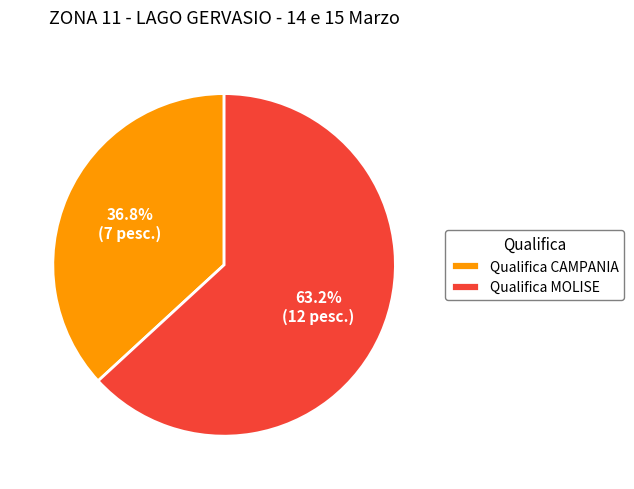

Between Qualifica MOLISE and Qualifica CAMPANIA, which is larger?

Qualifica MOLISE